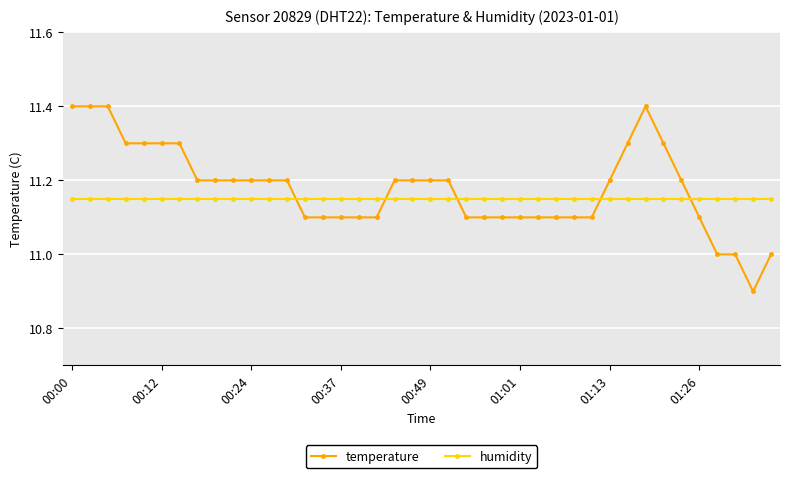

Which series ends up on top after the final intersection of humidity and temperature?

humidity